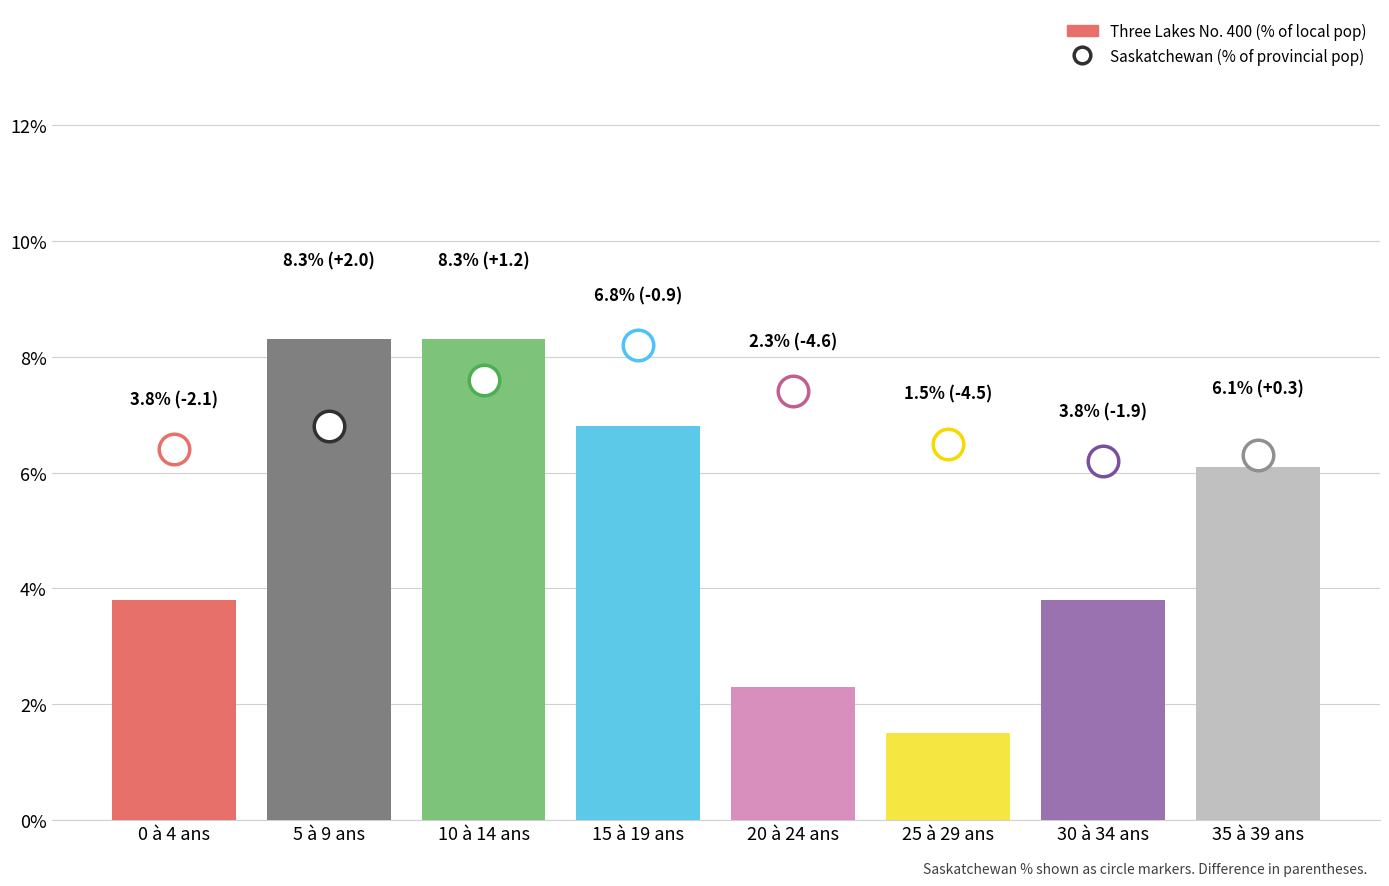

List the labels in order of value, largest first.

5 à 9 ans, 10 à 14 ans, 15 à 19 ans, 35 à 39 ans, 0 à 4 ans, 30 à 34 ans, 20 à 24 ans, 25 à 29 ans